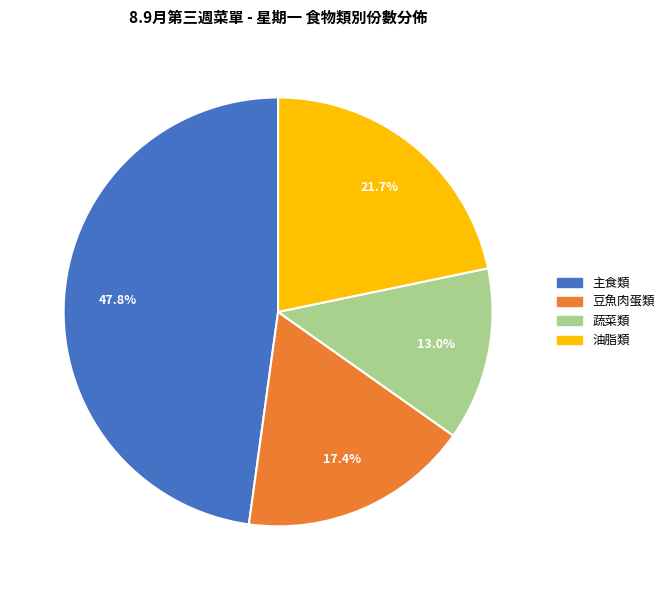

Count the number of slices in the pie.

4